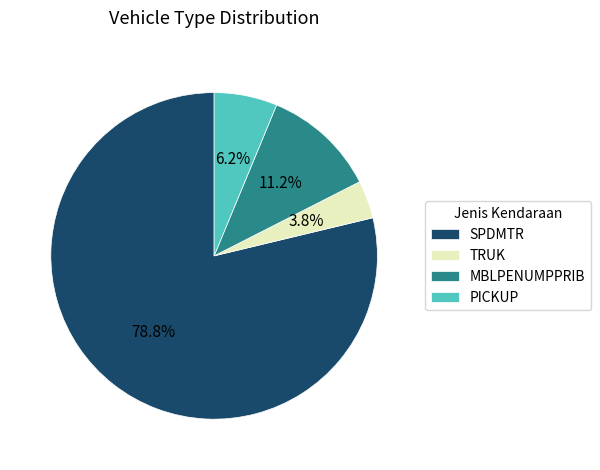

Which has a higher value, SPDMTR or PICKUP?

SPDMTR